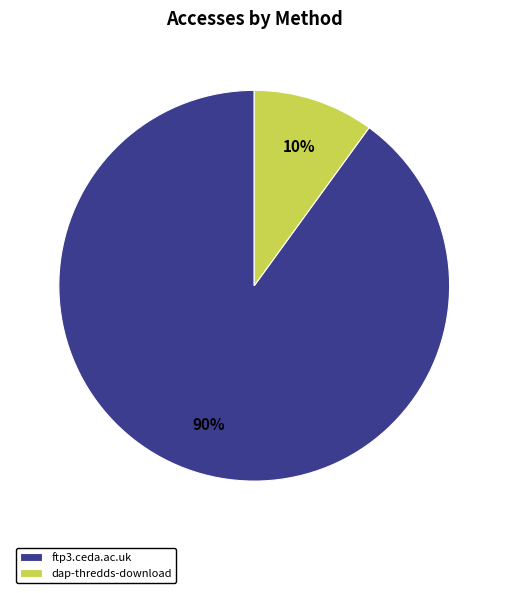

Which slice is the largest?

ftp3.ceda.ac.uk